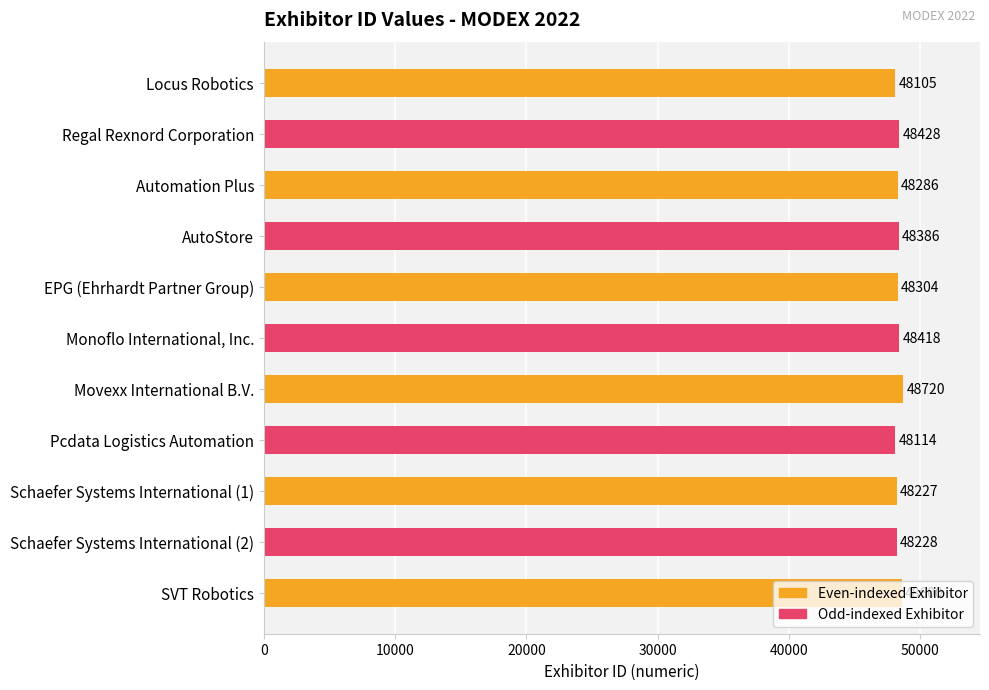

List the labels in order of value, largest first.

Movexx International B.V., SVT Robotics, Regal Rexnord Corporation, Monoflo International, Inc., AutoStore, EPG (Ehrhardt Partner Group), Automation Plus, Schaefer Systems International (2), Schaefer Systems International (1), Pcdata Logistics Automation, Locus Robotics